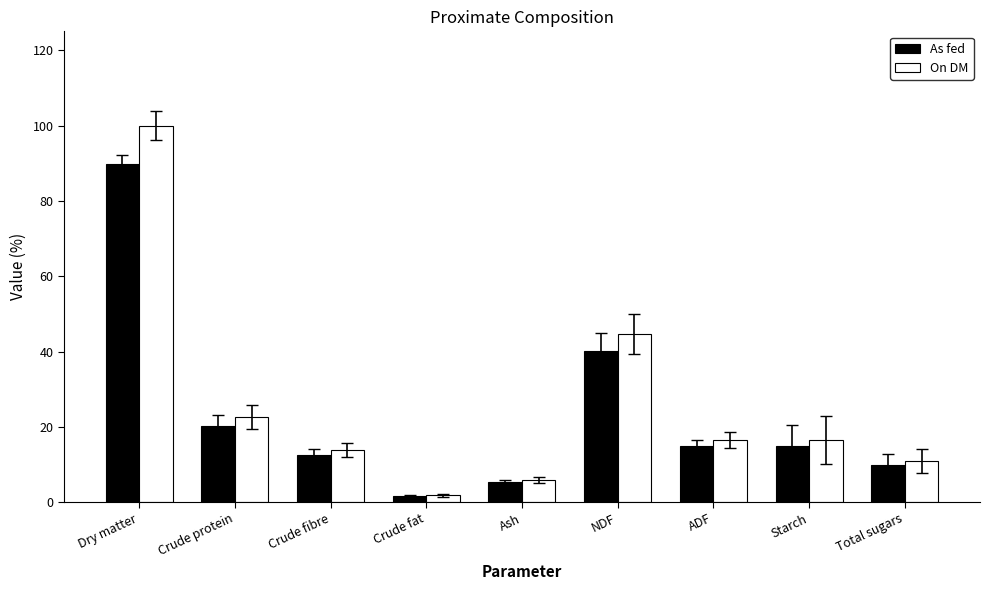

Does the chart contain any negative values?

No